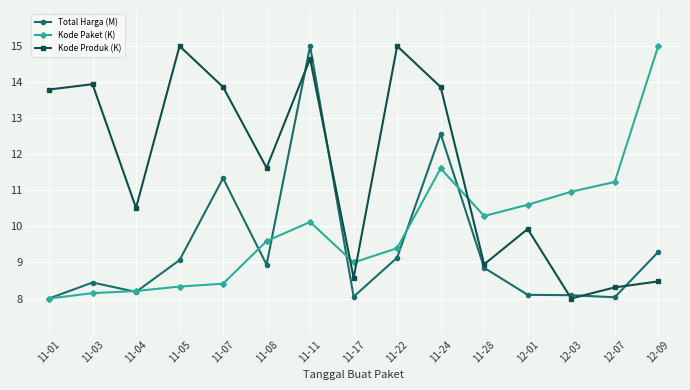

The value of Kode Paket (K) at 11-28 is 10.3. True or false?

True